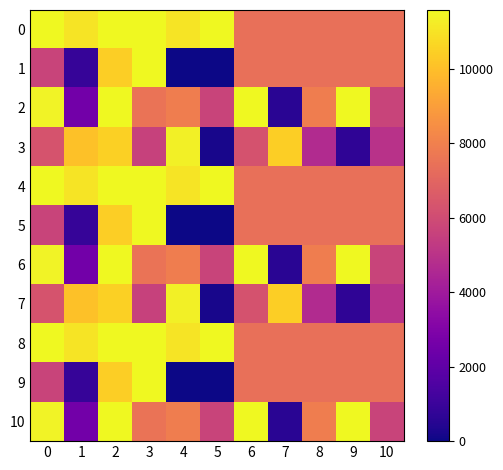

The value of 5 at 2 is 14087.5. True or false?

False